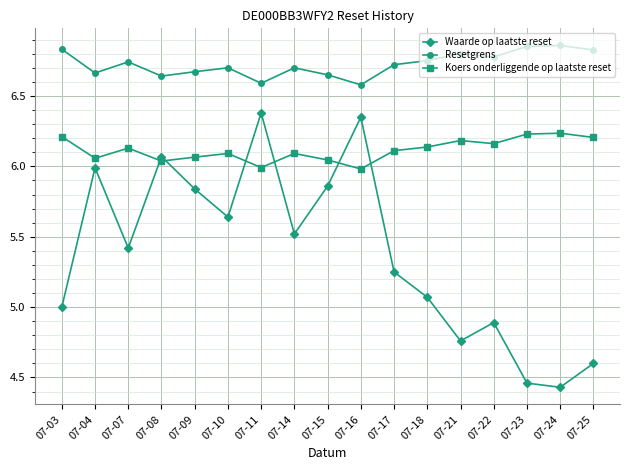

What is the difference between the second highest and second lowest values in the Koers onderliggende op laatste reset series?

0.2